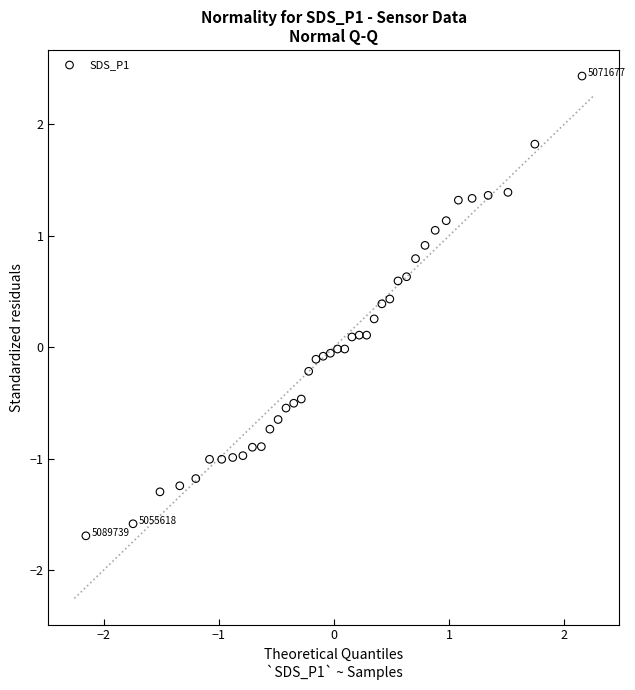

What is the range of X values (max minus min)?

4.3